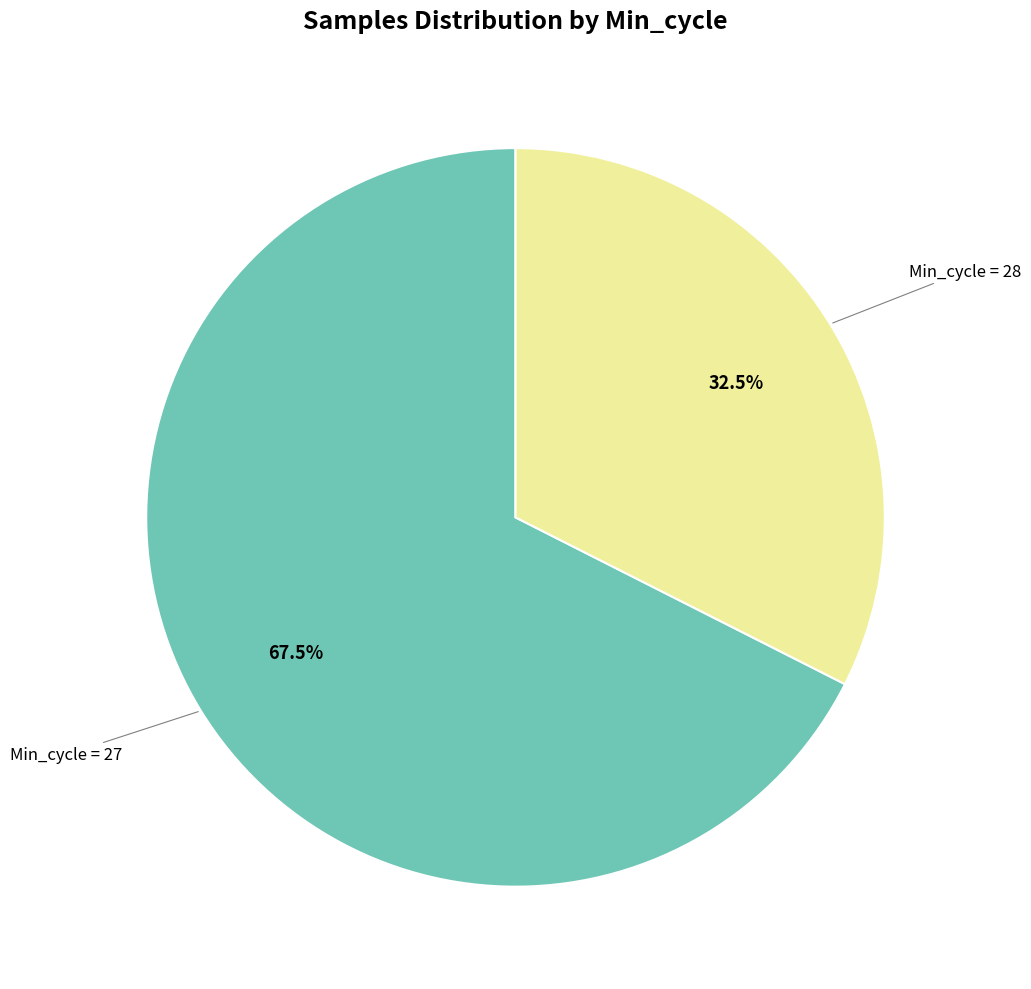

How many segments does this pie chart have?

2